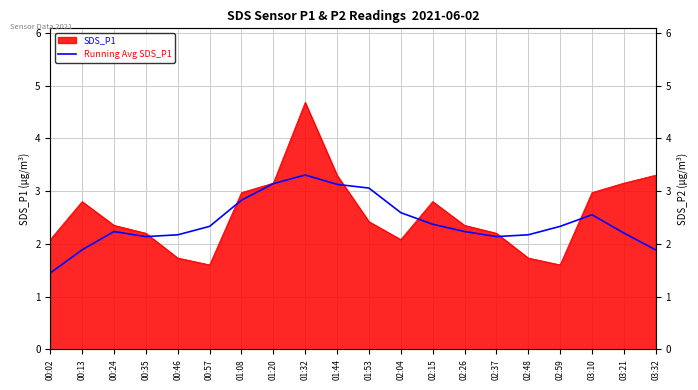

Which has a higher value, 01:53 or 01:32?

01:32